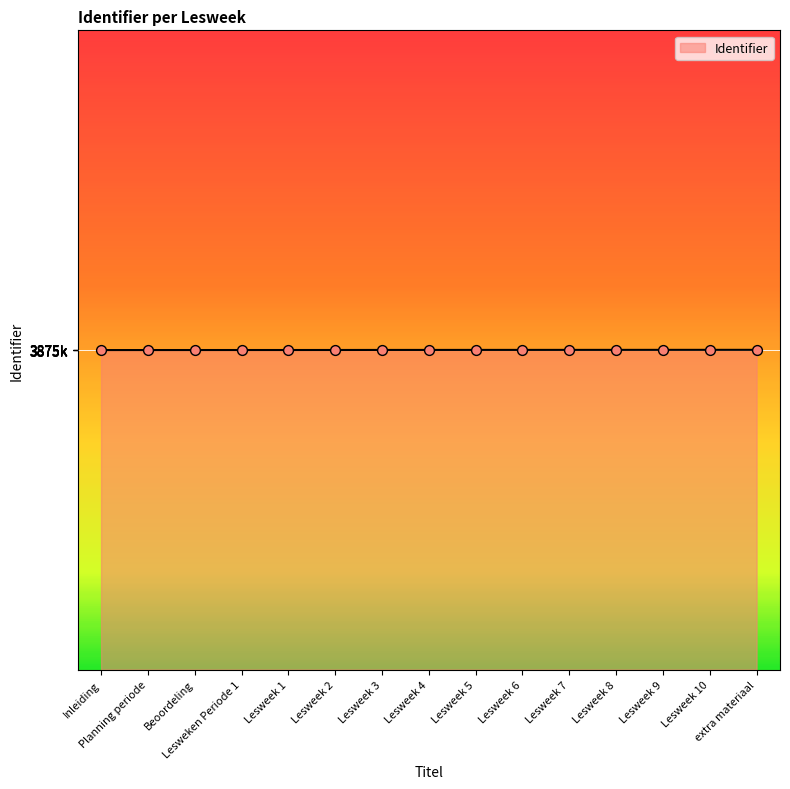

Which has a higher value, Lesweek 2 or Lesweek 4?

Lesweek 4